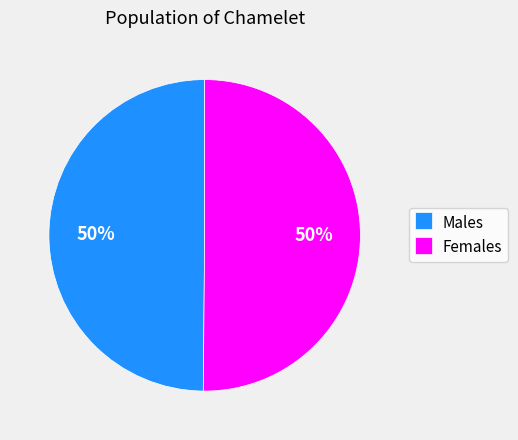

How many slices are in this pie chart?

2